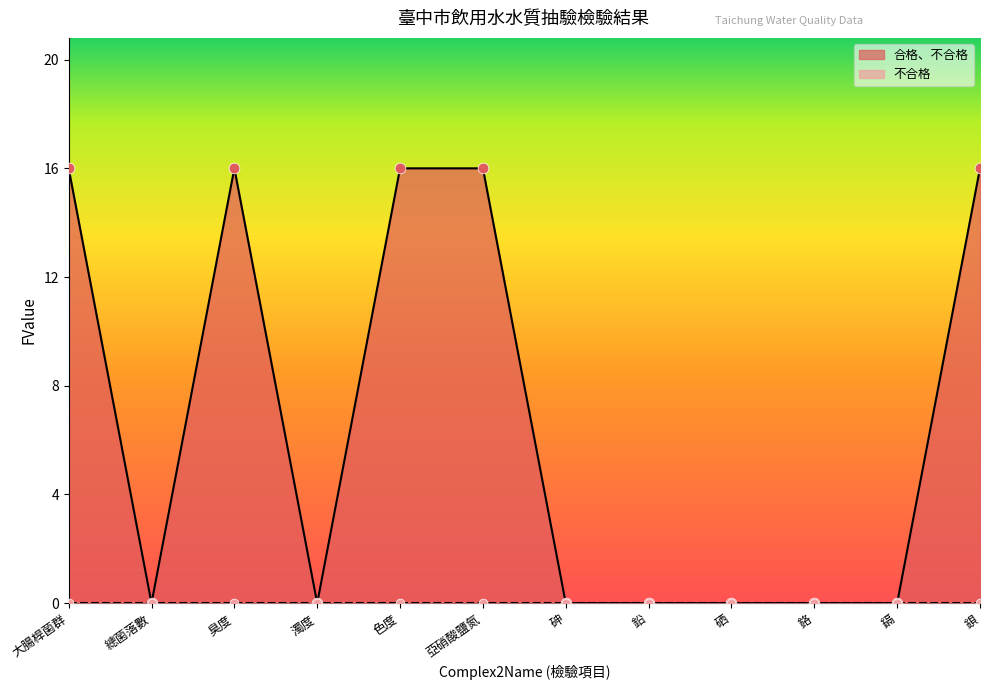

What is the change in value from 大腸桿菌群 to 鉛?

-16